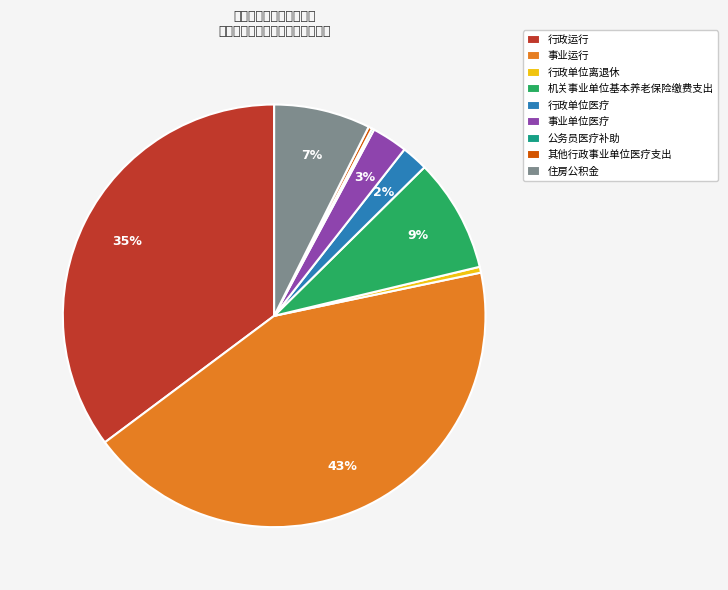

Do 事业运行 and 行政单位医疗 together represent more than half of the pie?

No